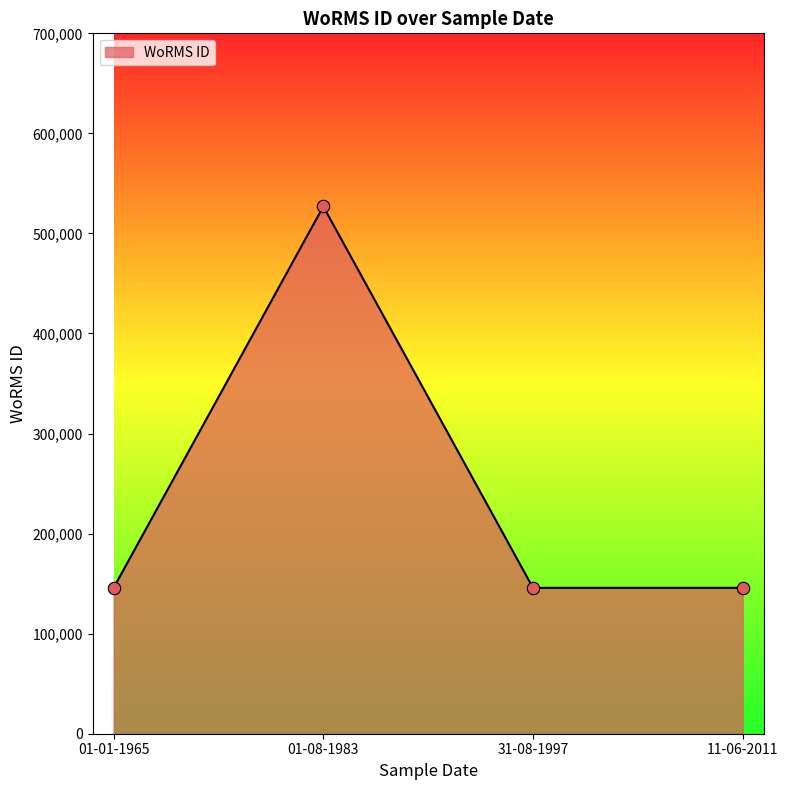

What is the change in value from 01-08-1983 to 31-08-1997?

-381151